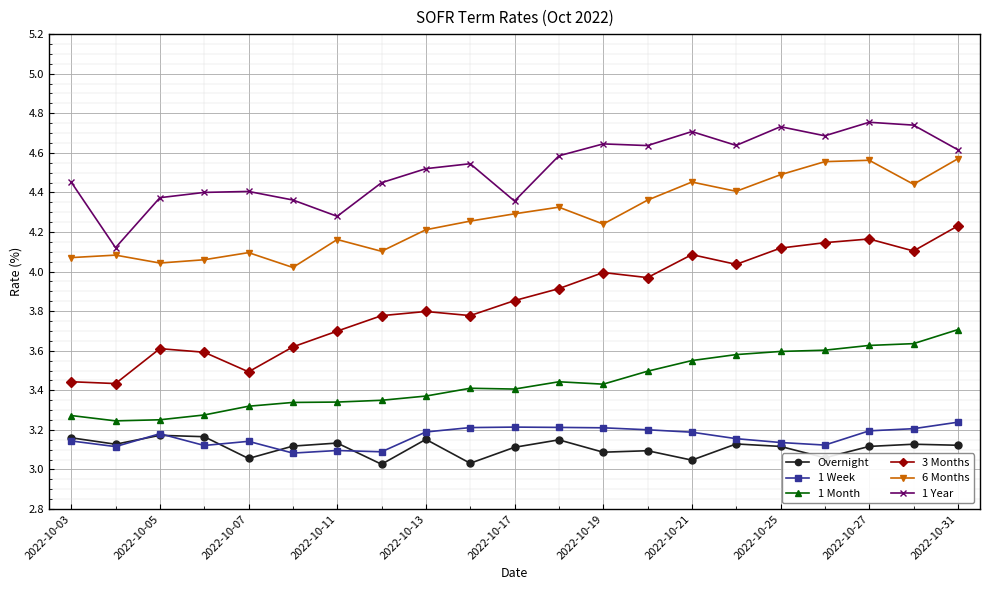

In 1 Month, how many points are higher than both neighbors (excluding endpoints)?

2